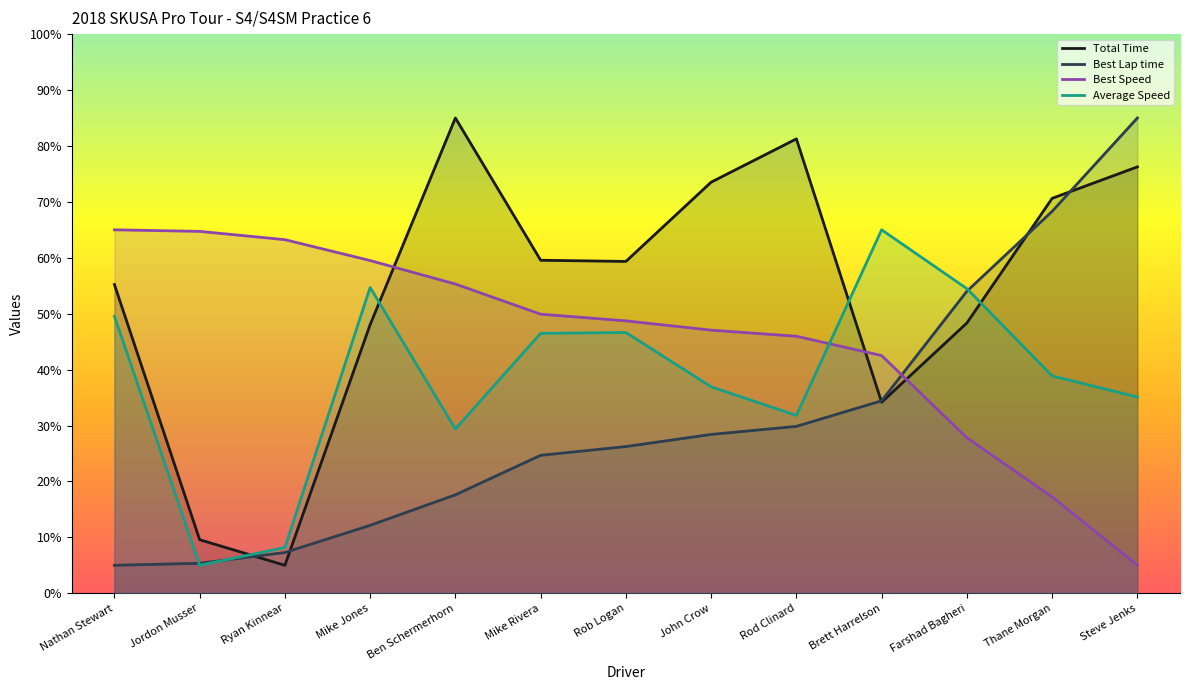

What is the label of the 10th point from the left?

Brett Harrelson